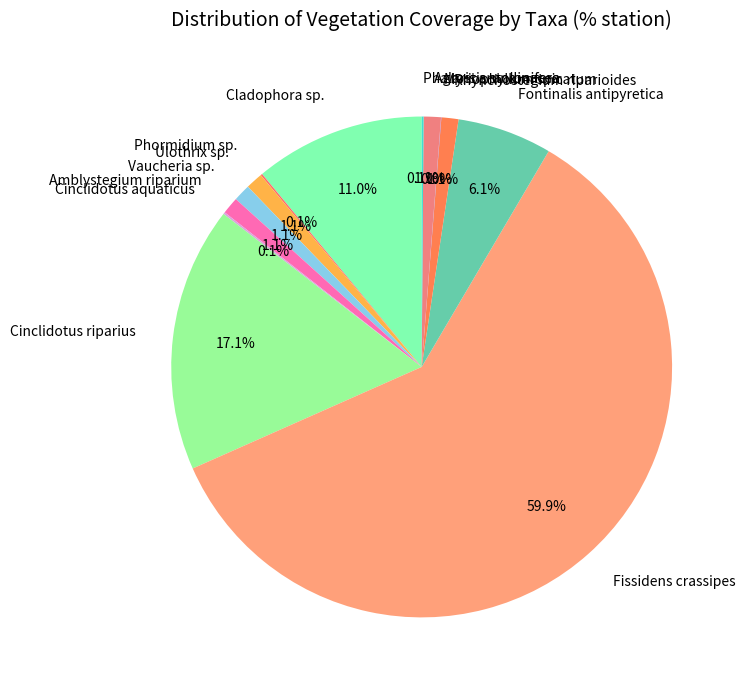

Between Fontinalis antipyretica and Amblystegium riparium, which is larger?

Fontinalis antipyretica